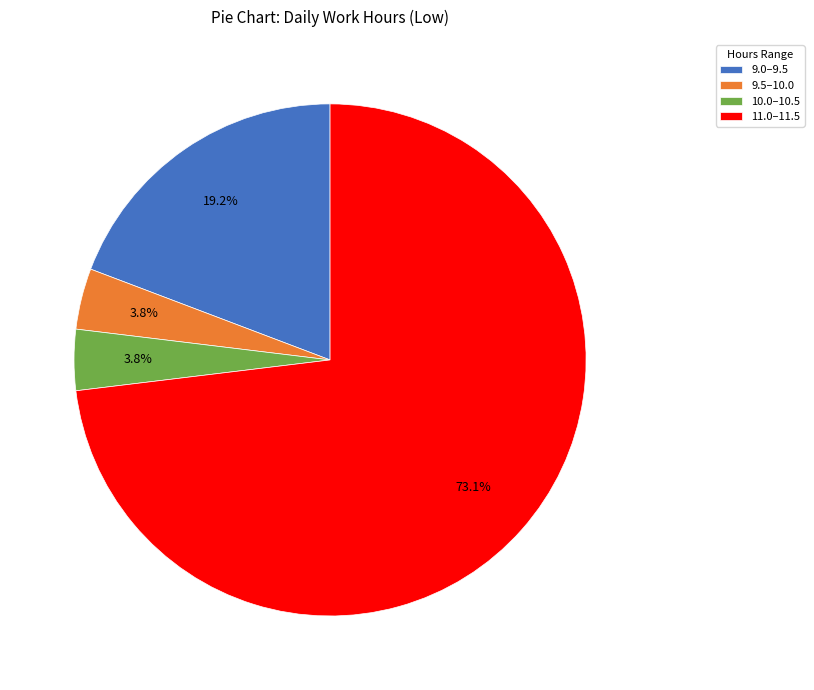

How many slices are in this pie chart?

4